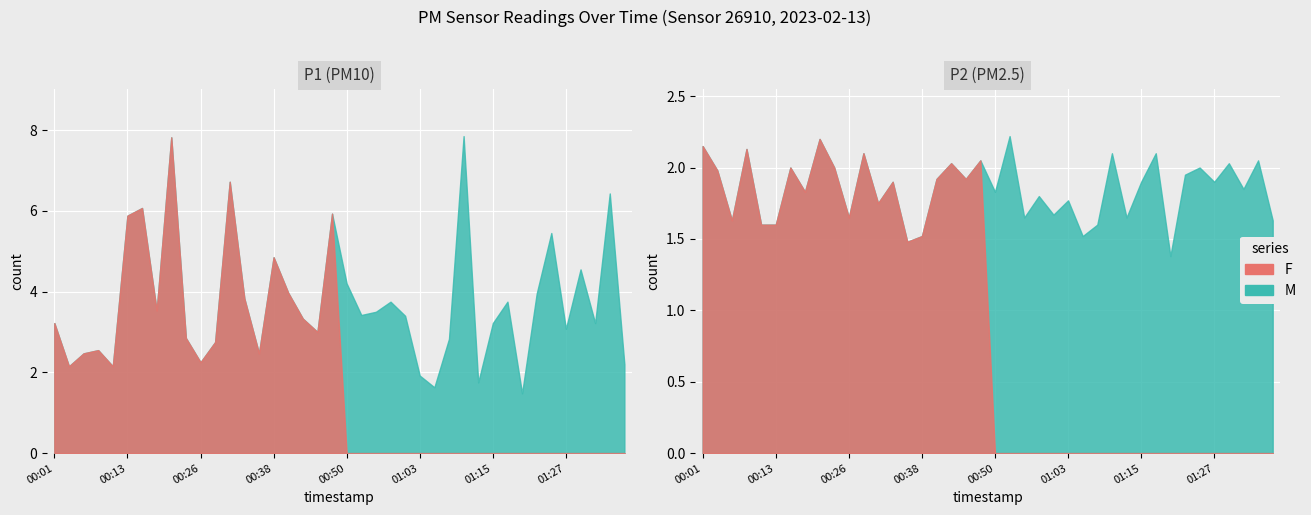

How many lines are shown in the chart?

2